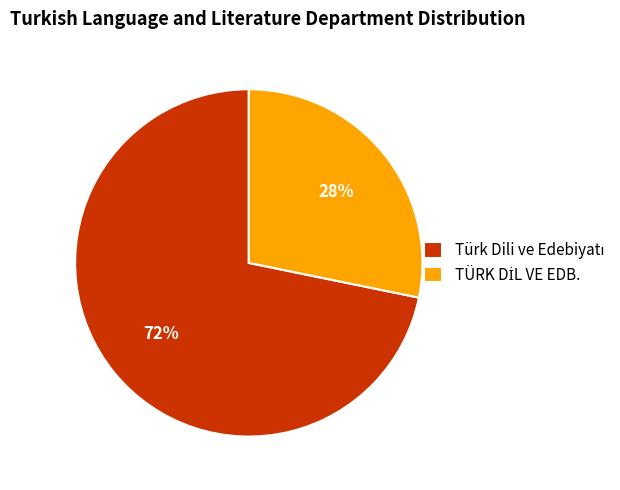

Does any single category account for the majority?

Yes